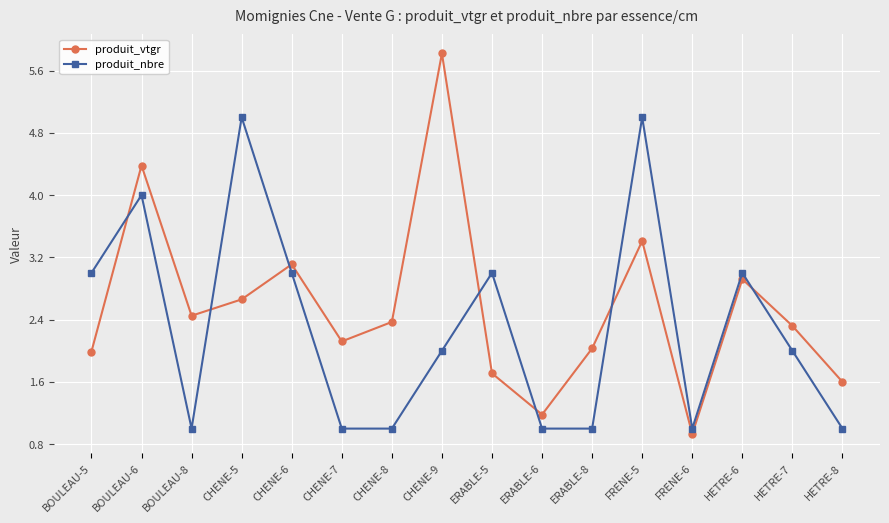

Is this an area chart (filled region under the line)?

No